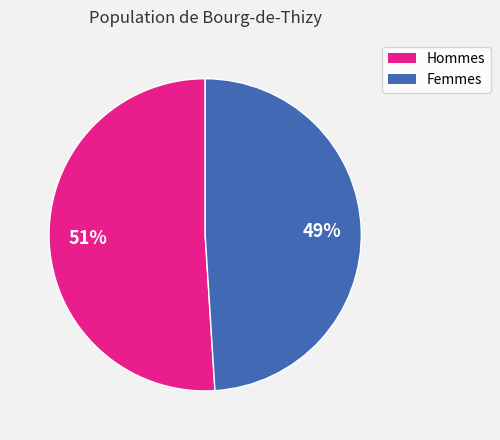

Does any single category account for the majority?

Yes